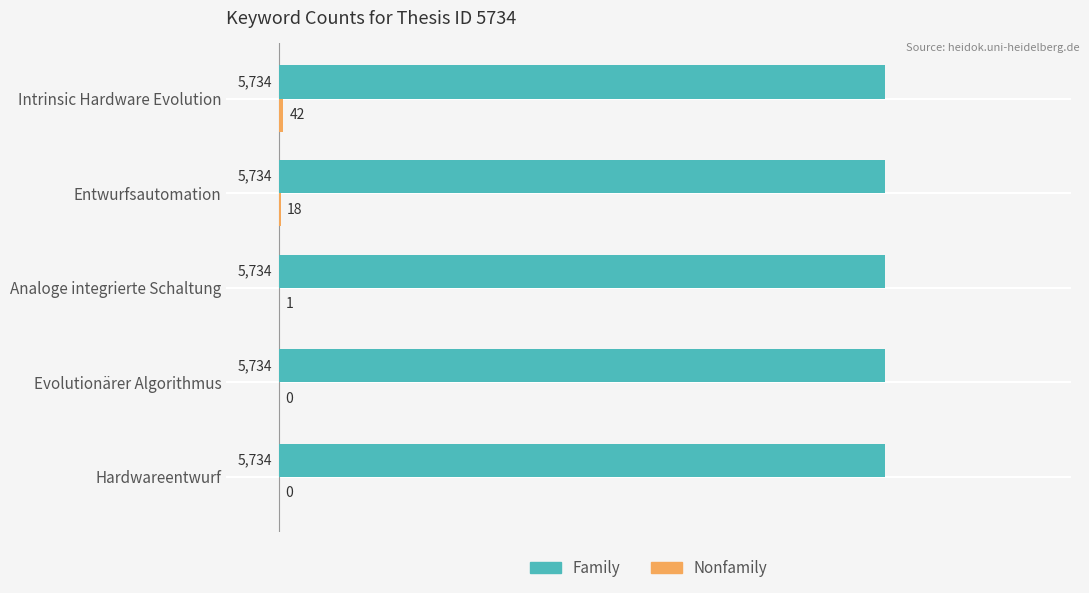

Which series has the largest total across all categories?

Family